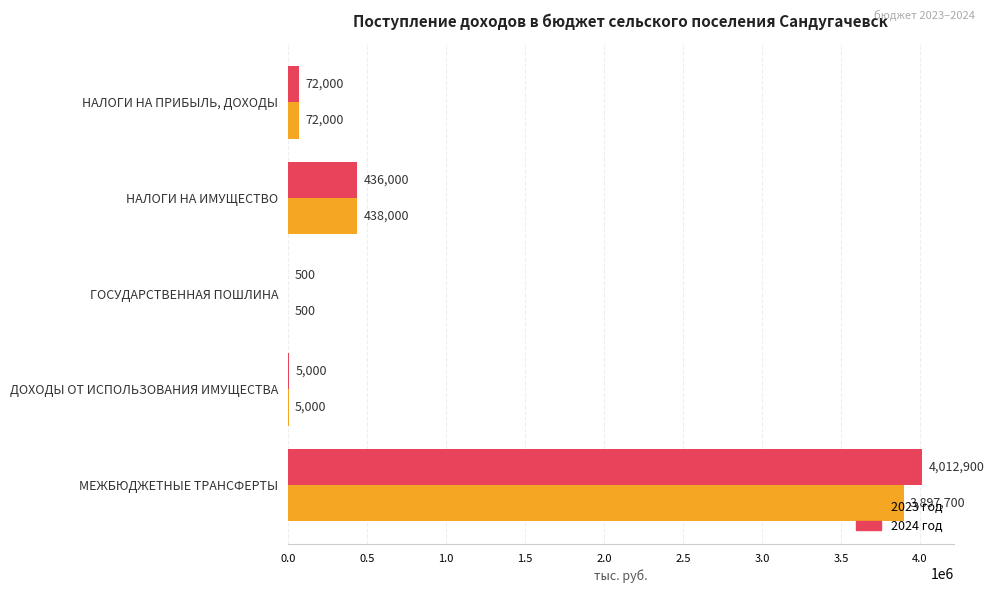

Which series has the largest total across all categories?

2024 год